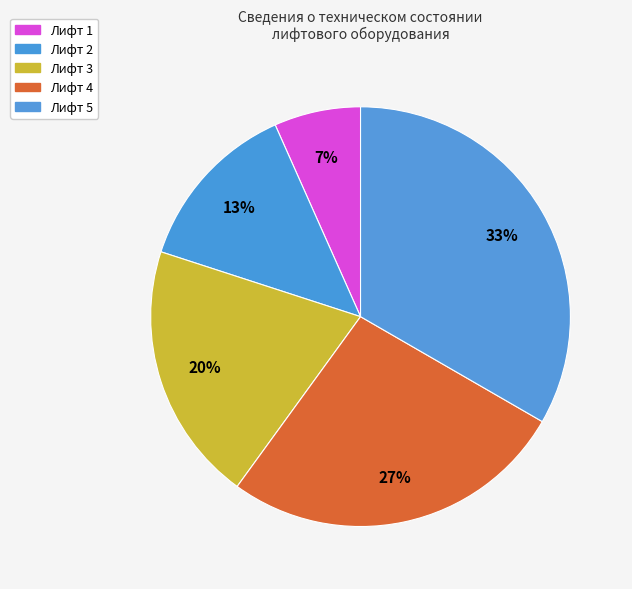

What is the ratio of the value at Лифт 1 to the value at Лифт 5?

0.2